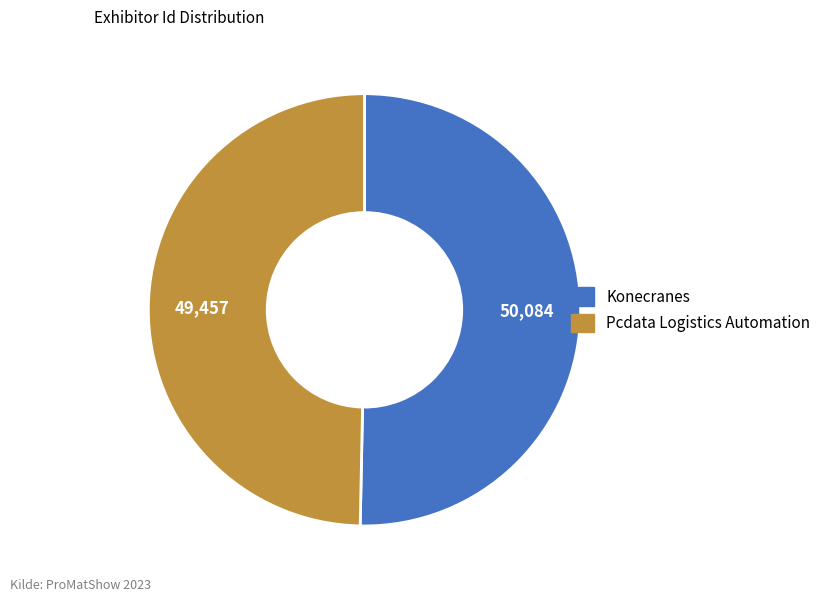

Is it true that Konecranes is 42% of the pie?

False